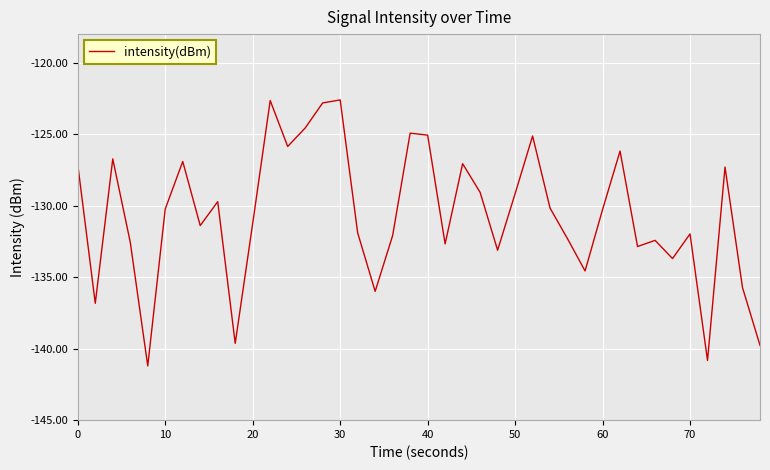

What is the difference between the maximum and second lowest values?

18.2